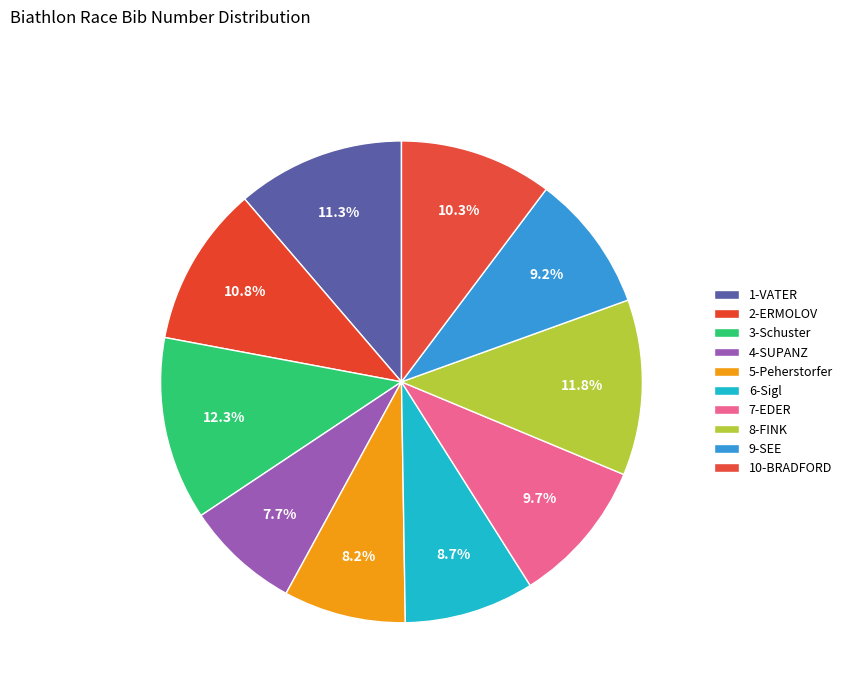

How many segments does this pie chart have?

10